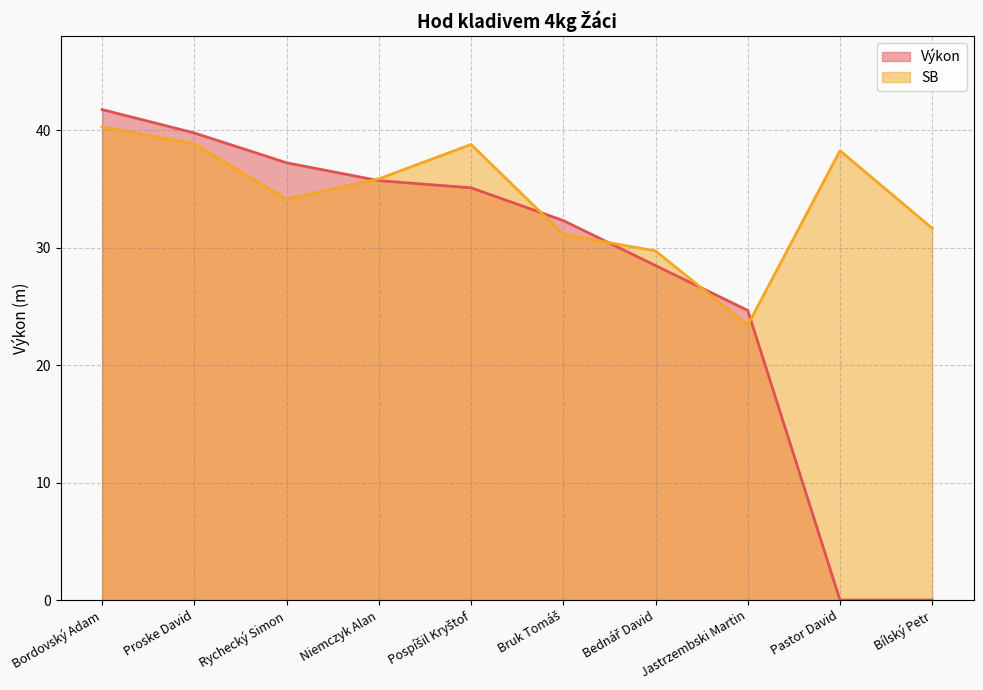

True or false: SB and Výkon cross at least once.

True